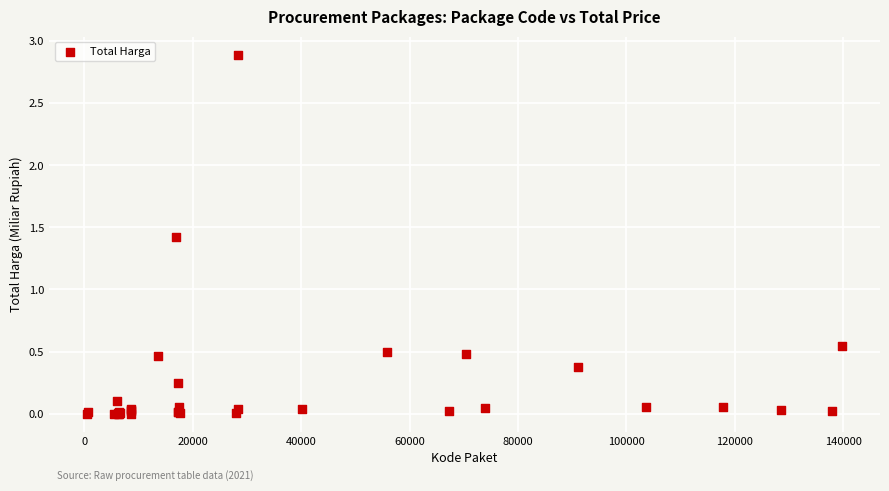

What Y value in the scatter plot is closest to 1?

1.4